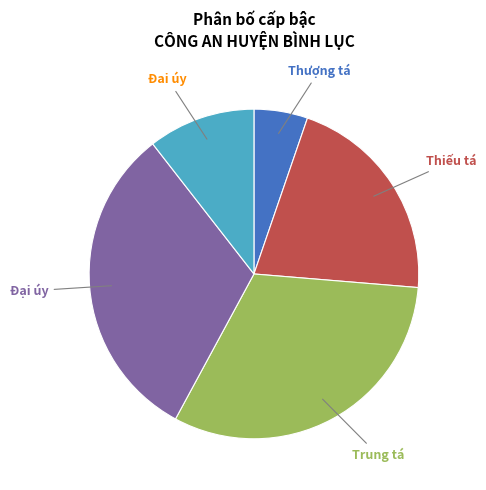

Between Trung tá and Thiếu tá, which is larger?

Trung tá